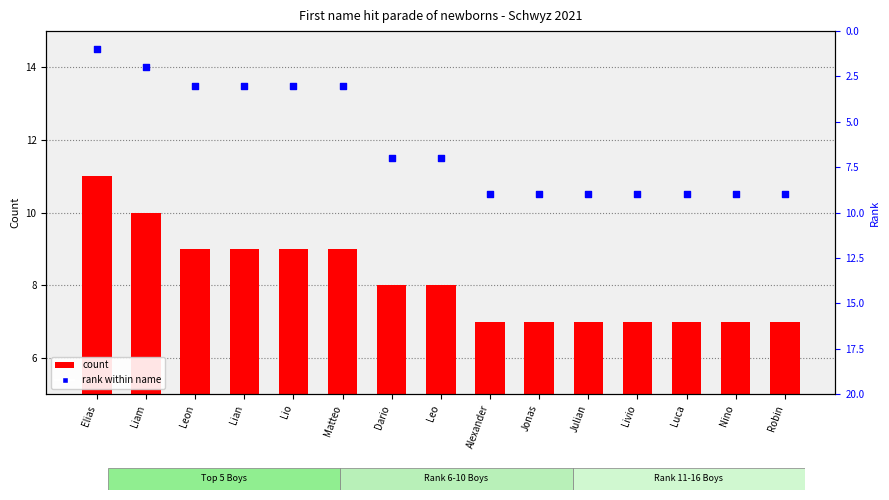

At which category is the sum across all series the highest?

Alexander